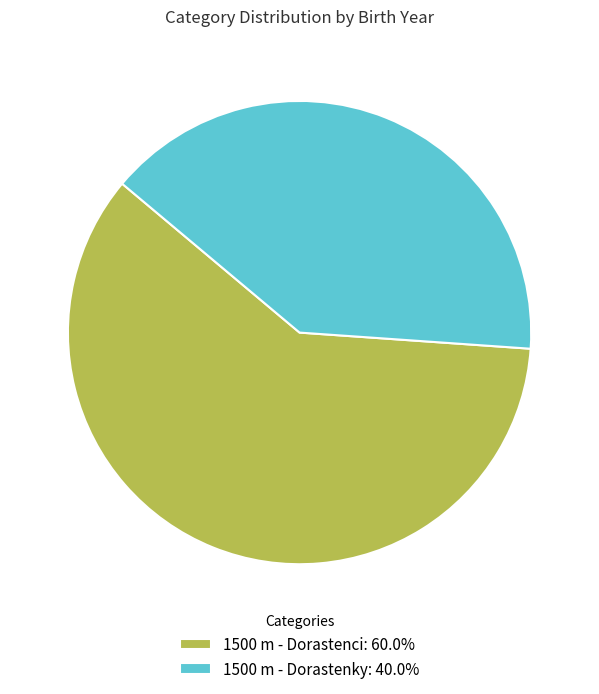

Is the sum of 1500 m - Dorastenky: 40.0% and 1500 m - Dorastenci: 60.0% greater than half?

Yes